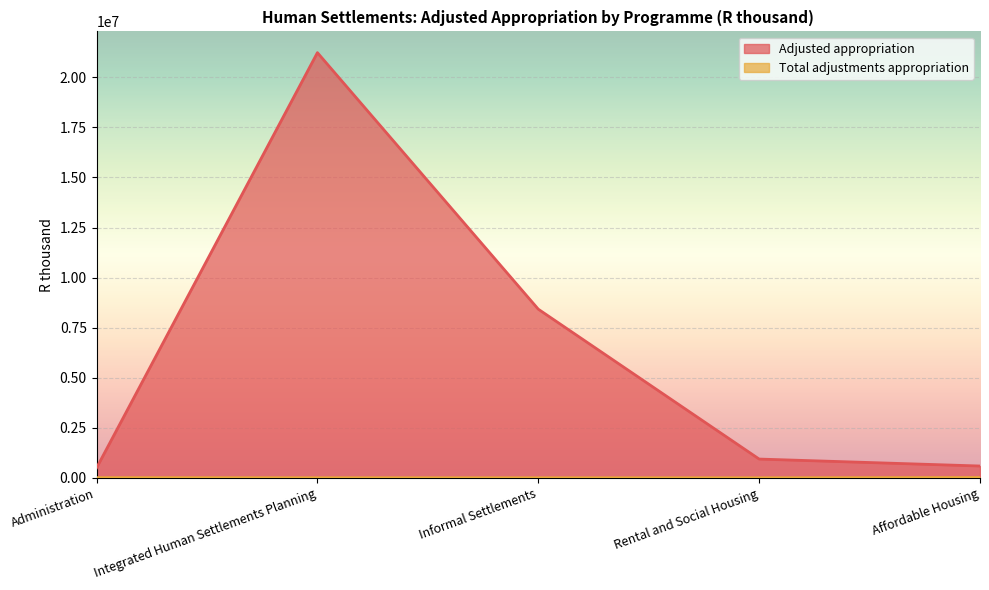

Rank the series by their average value, from lowest to highest.

Total adjustments appropriation, Adjusted appropriation